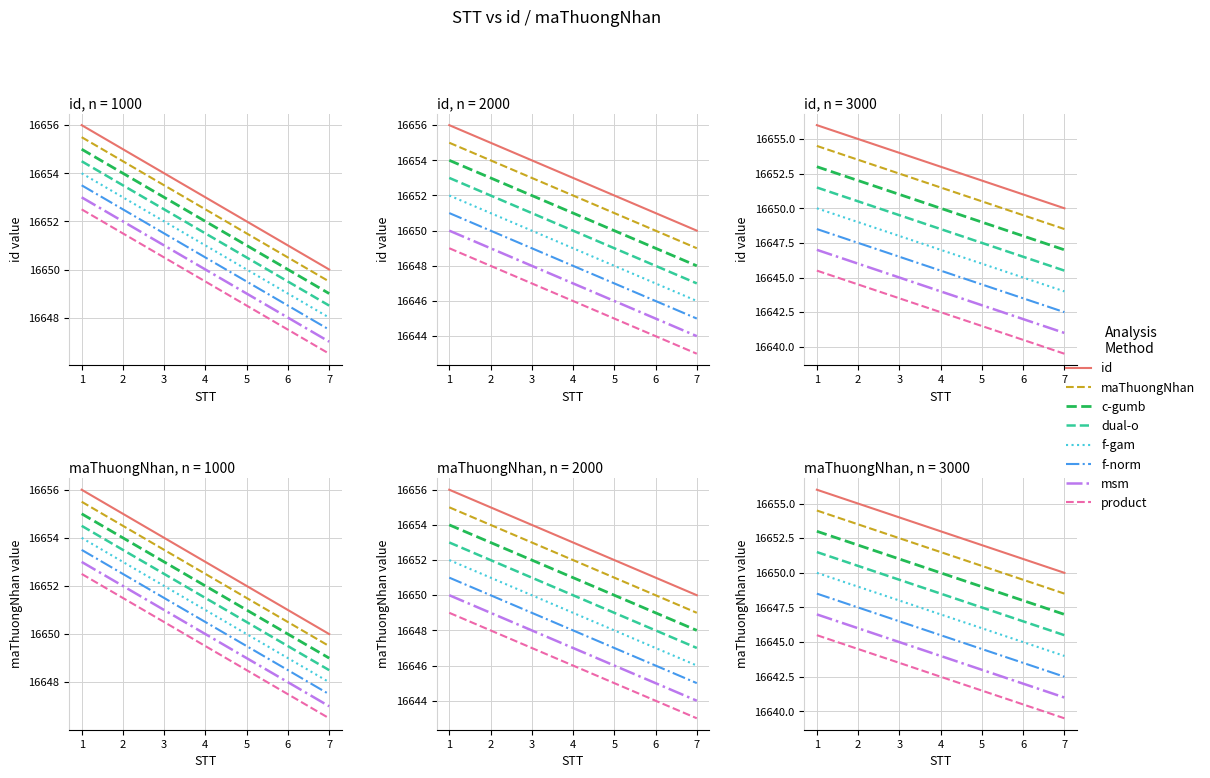

What is the difference between the maximum and minimum values in the maThuongNhan series?

6.0